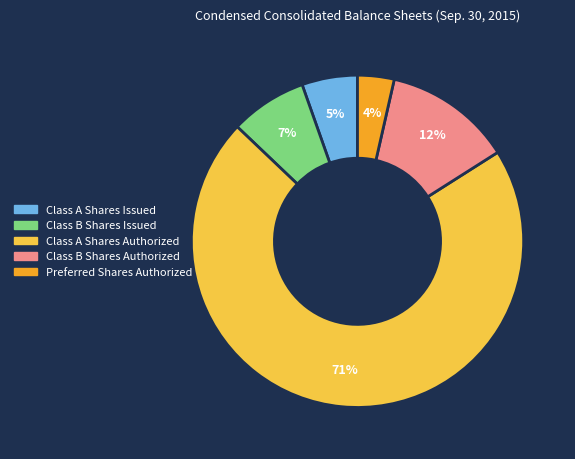

Approximately how many times larger is the value at Class B Shares Issued compared to Class B Shares Authorized?

0.6